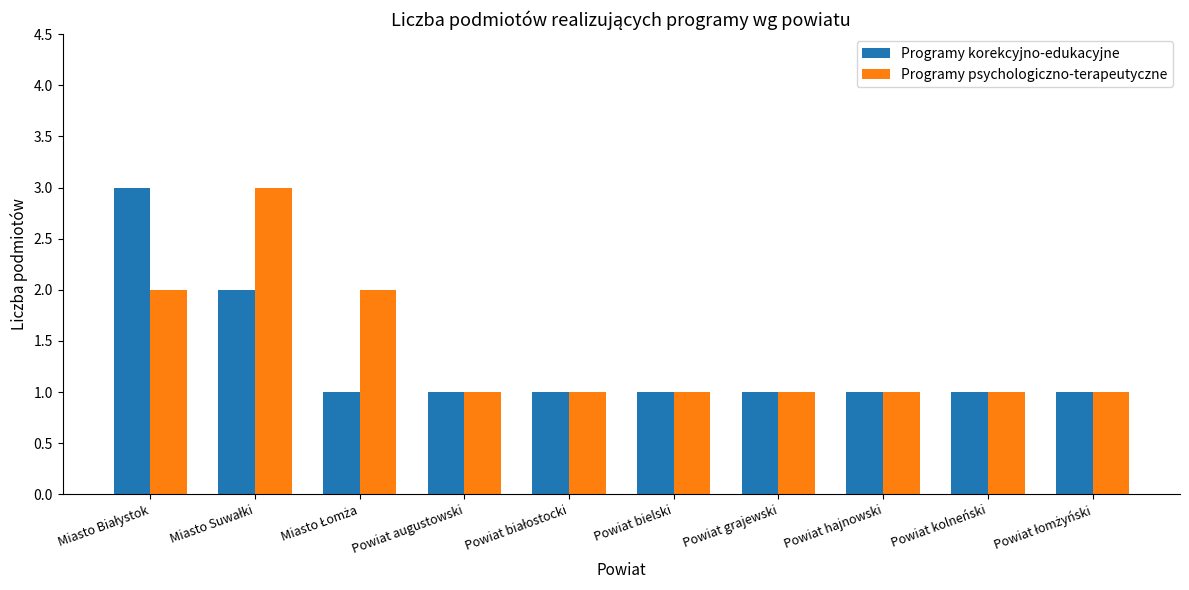

How many groups of bars are there?

10